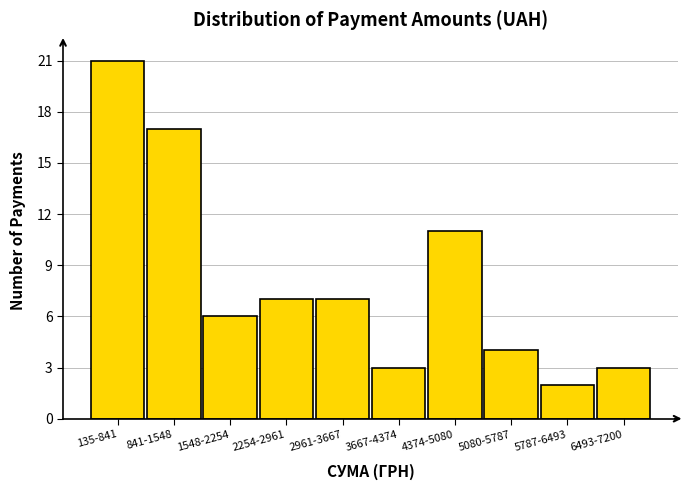

Reading left to right, transcribe all the data shown in this chart.

135-841=21	841-1548=17	1548-2254=6	2254-2961=7	2961-3667=7	3667-4374=3	4374-5080=11	5080-5787=4	5787-6493=2	6493-7200=3